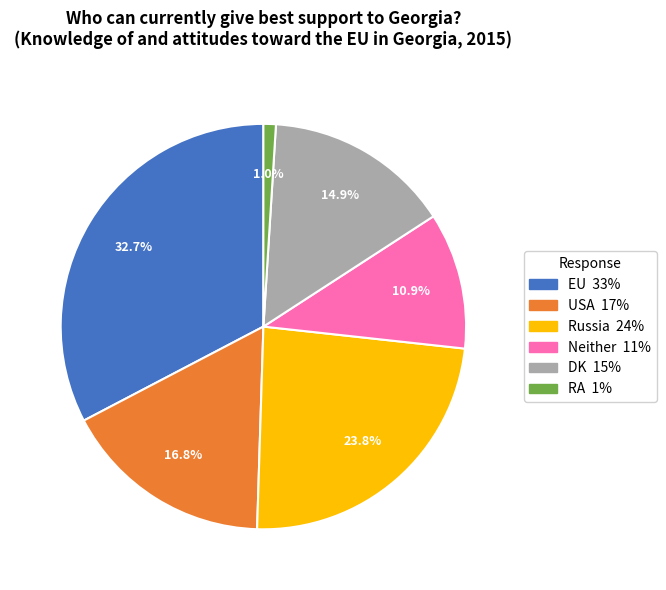

What is the largest slice in the pie chart?

EU